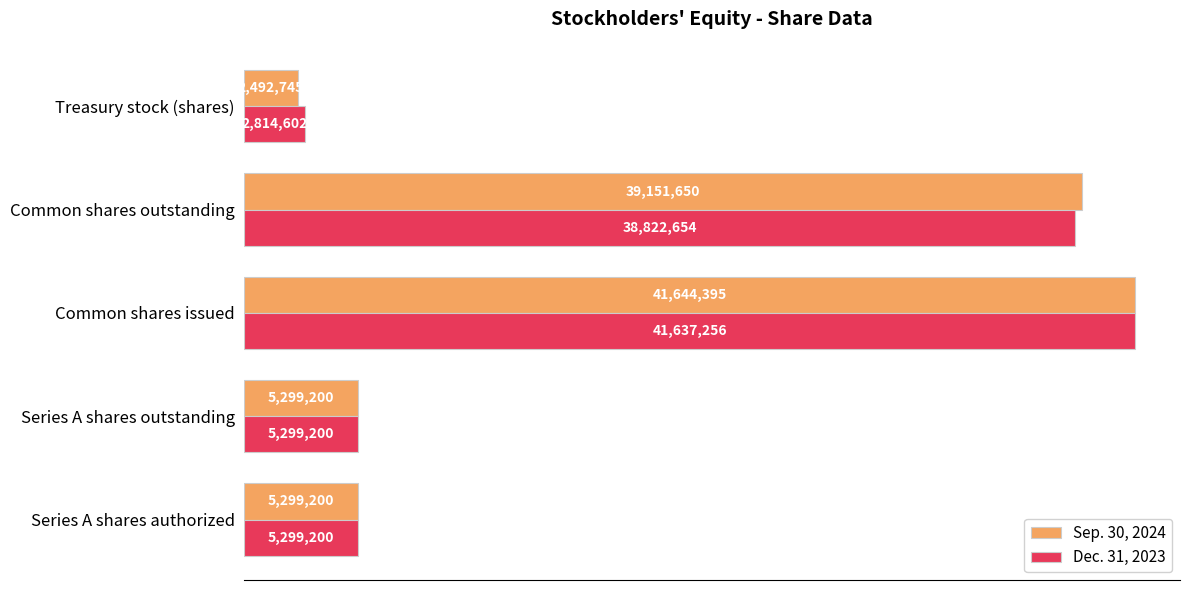

What are all the series names shown in the legend?

Sep. 30, 2024, Dec. 31, 2023